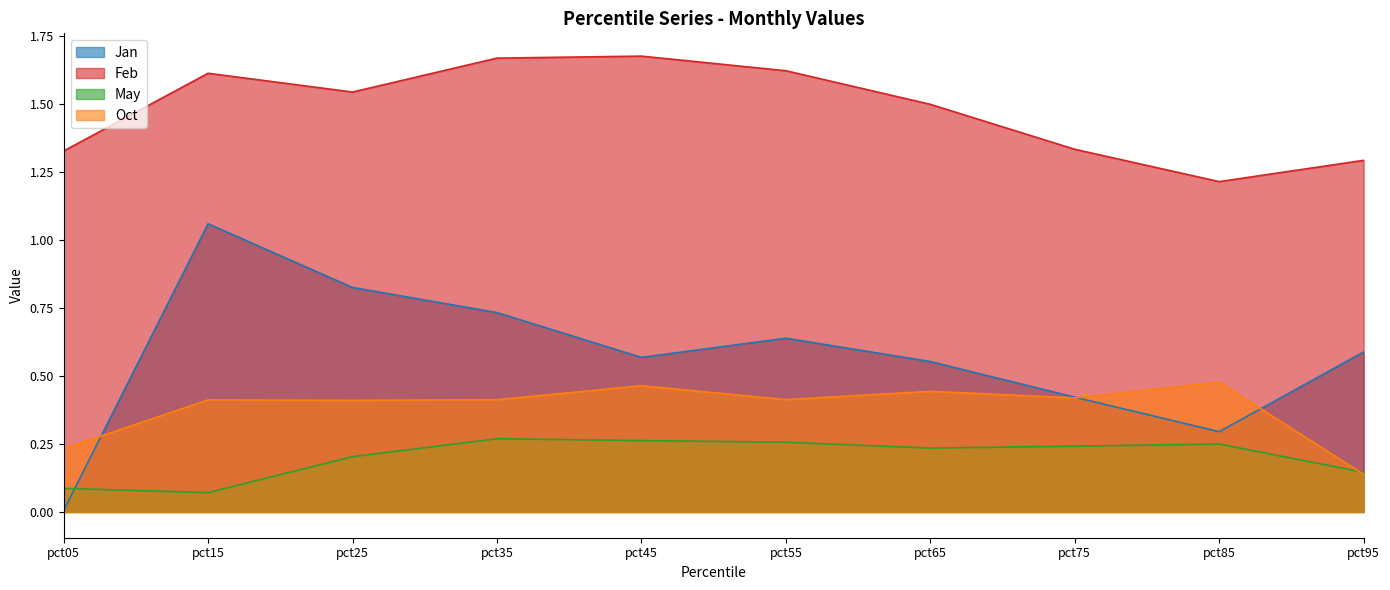

Is it true that Jan equals 1.2 at pct35?

False